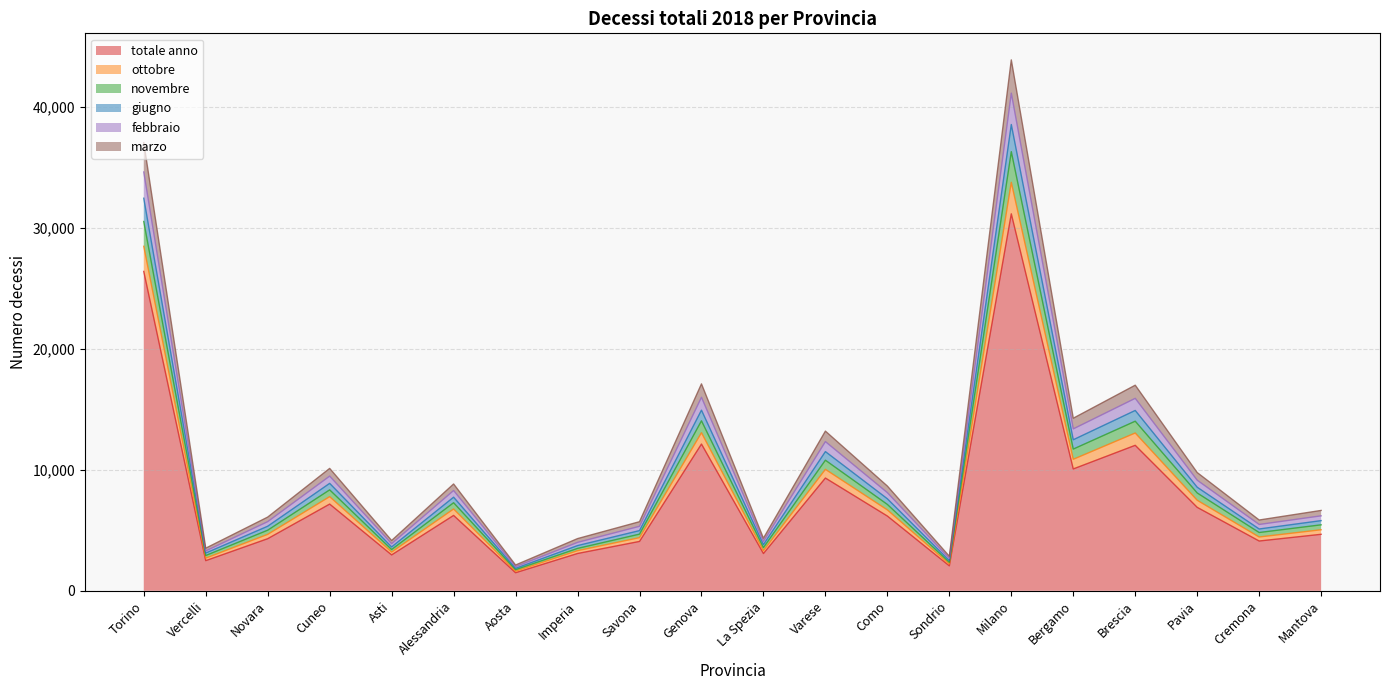

At which category is the sum across all series the highest?

Milano